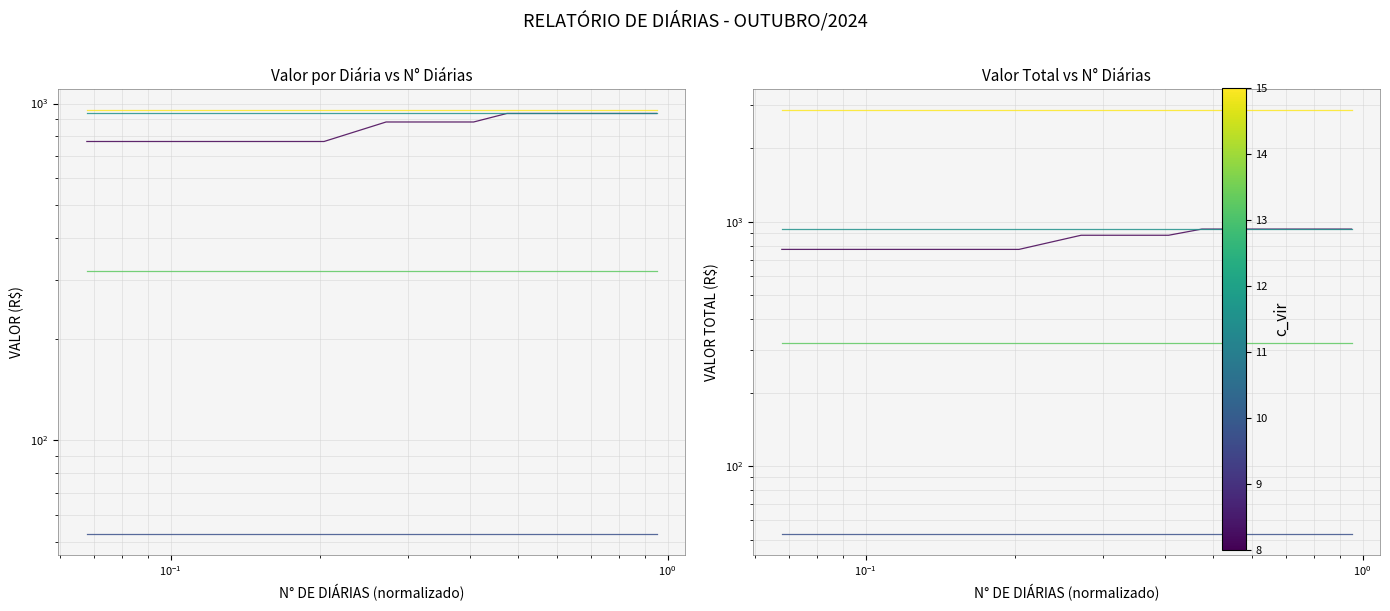

Rank the series by their maximum value, from highest to lowest.

ACOMPANHAMENTO, VISITA PRISIONAL OU FUNDAÇÃO CASA, REUNIÃO, VISTORIA TÉCNICA, REAJUSTE LC 1411/2024